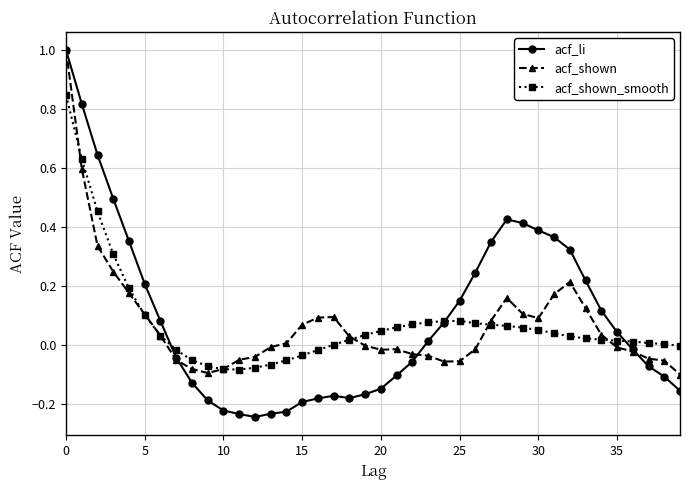

What is the maximum value shown in the chart?

1.0